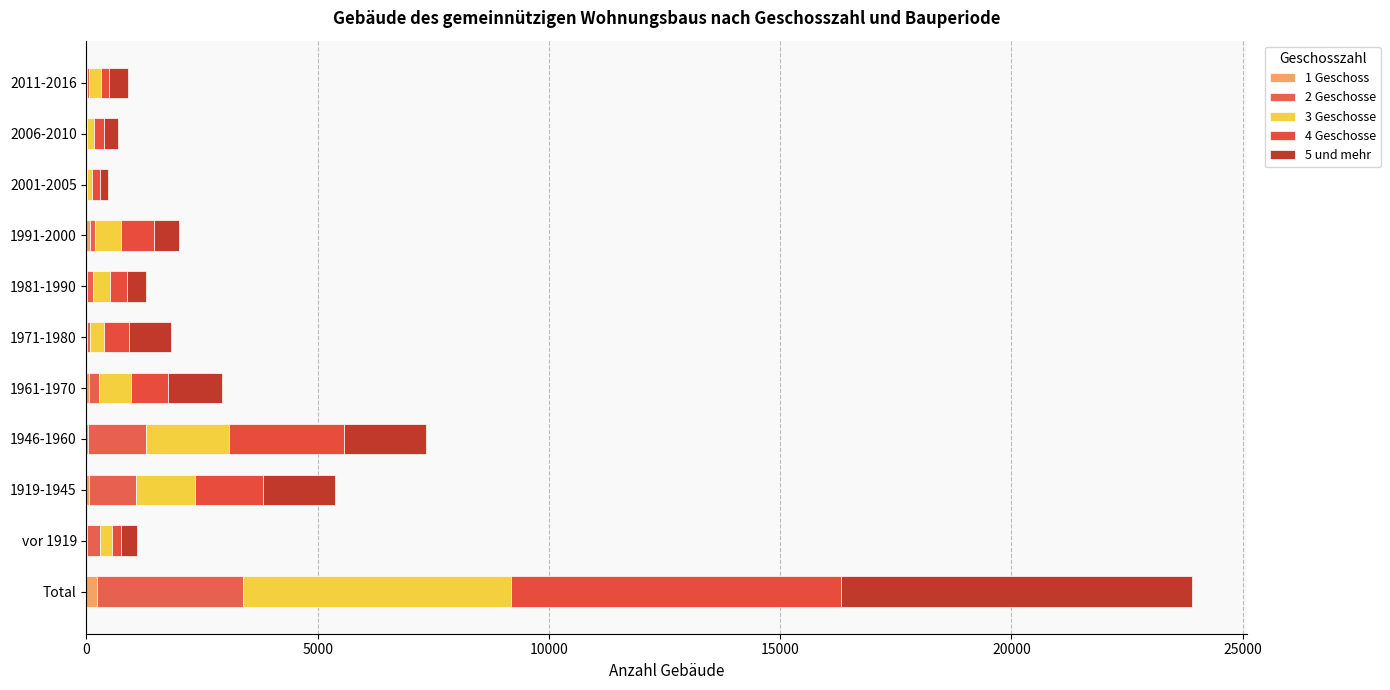

How many distinct data groups are displayed?

5